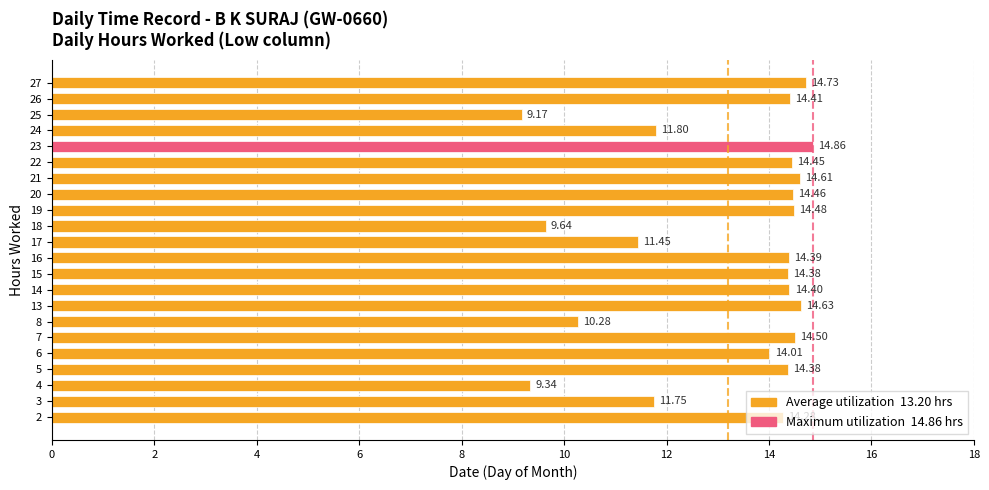

Which label corresponds to the smallest value in the chart?

25